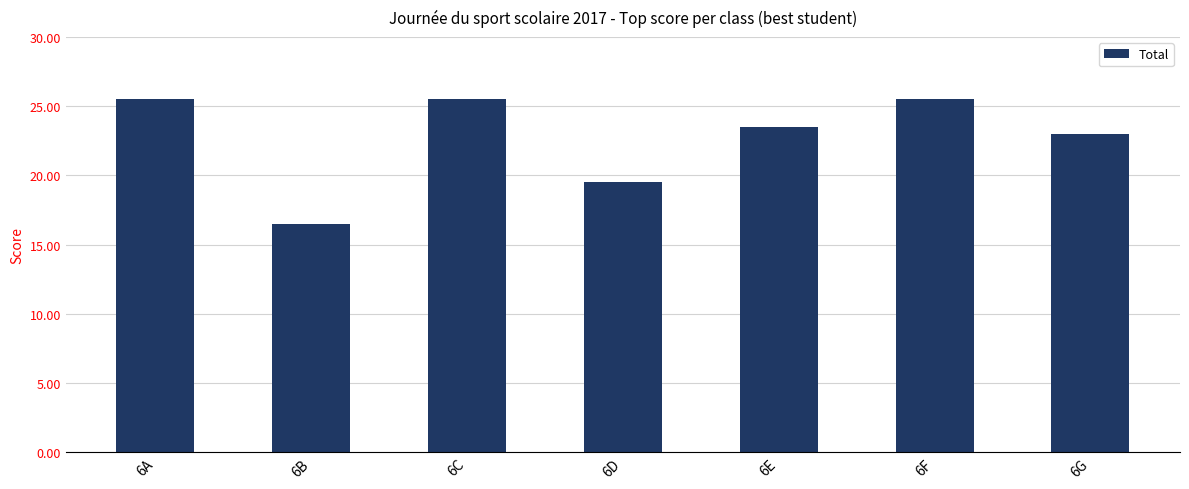

True or false: the data shows 25.5 at 6F.

True